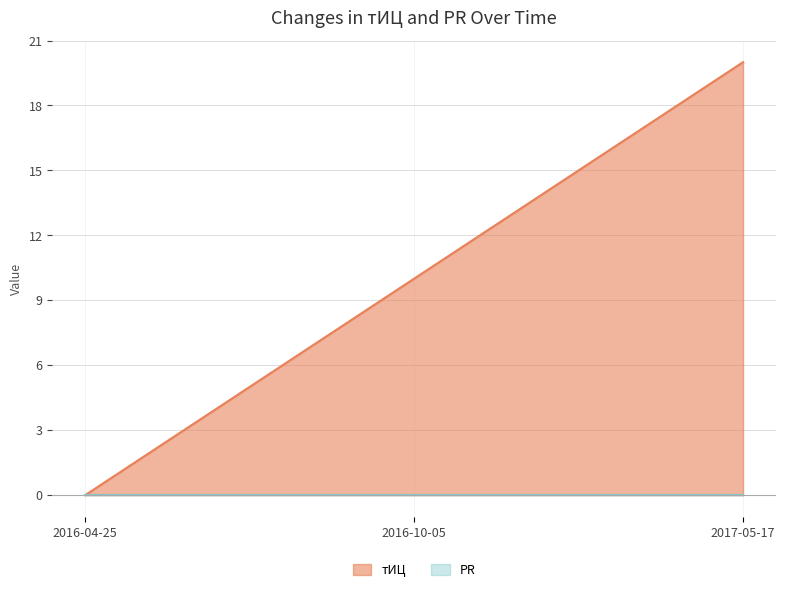

Which label corresponds to the smallest value in the chart?

2016-04-25